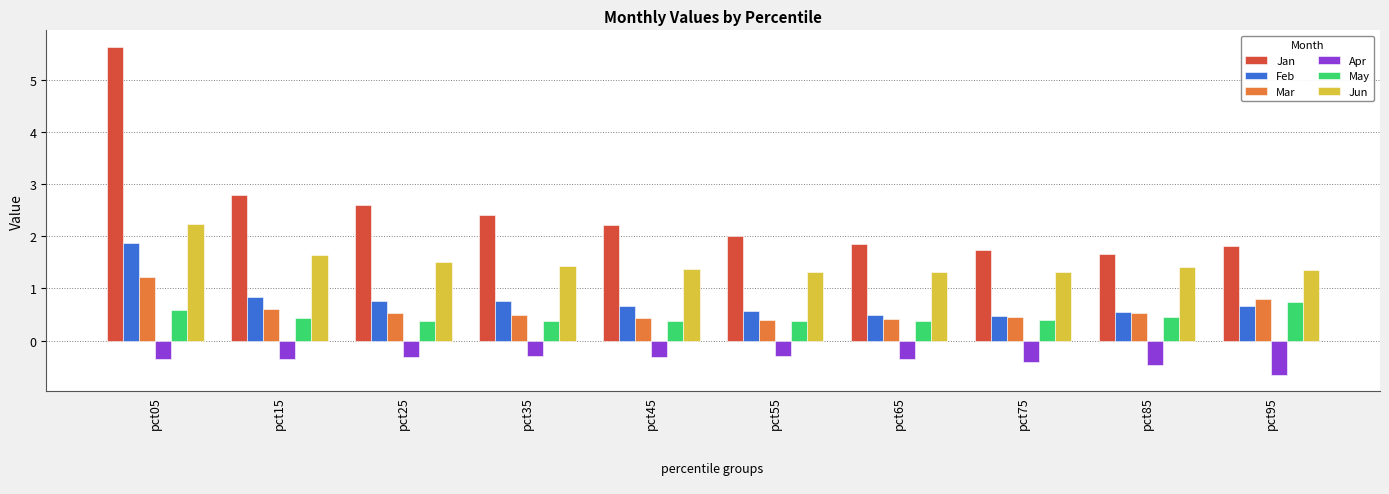

Where is Jan nearest to the value 3?

pct15